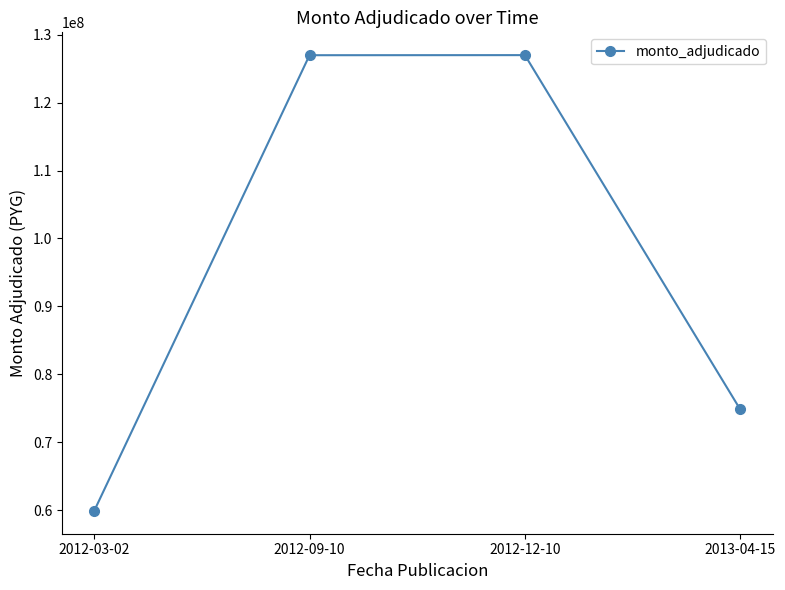

What is the greatest value displayed?

126988000